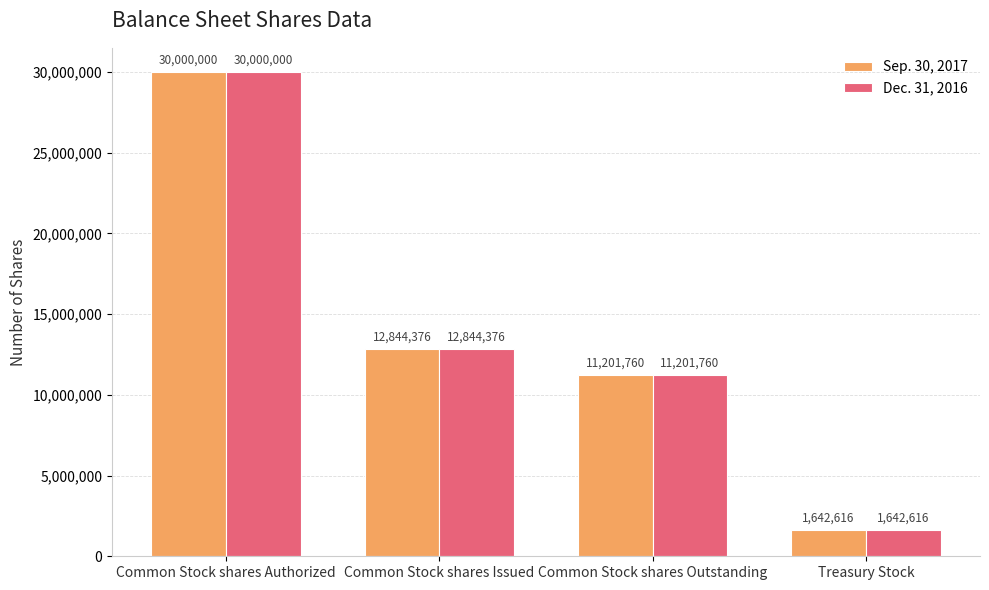

Where does the Sep. 30, 2017 series first go above 12844376?

Common Stock shares Authorized